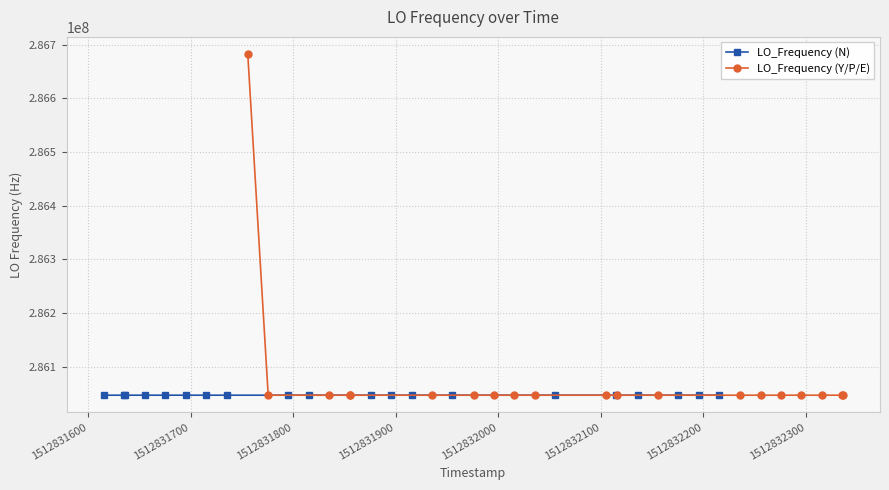

Where is the first local maximum for LO_Frequency (N)?

1512832100